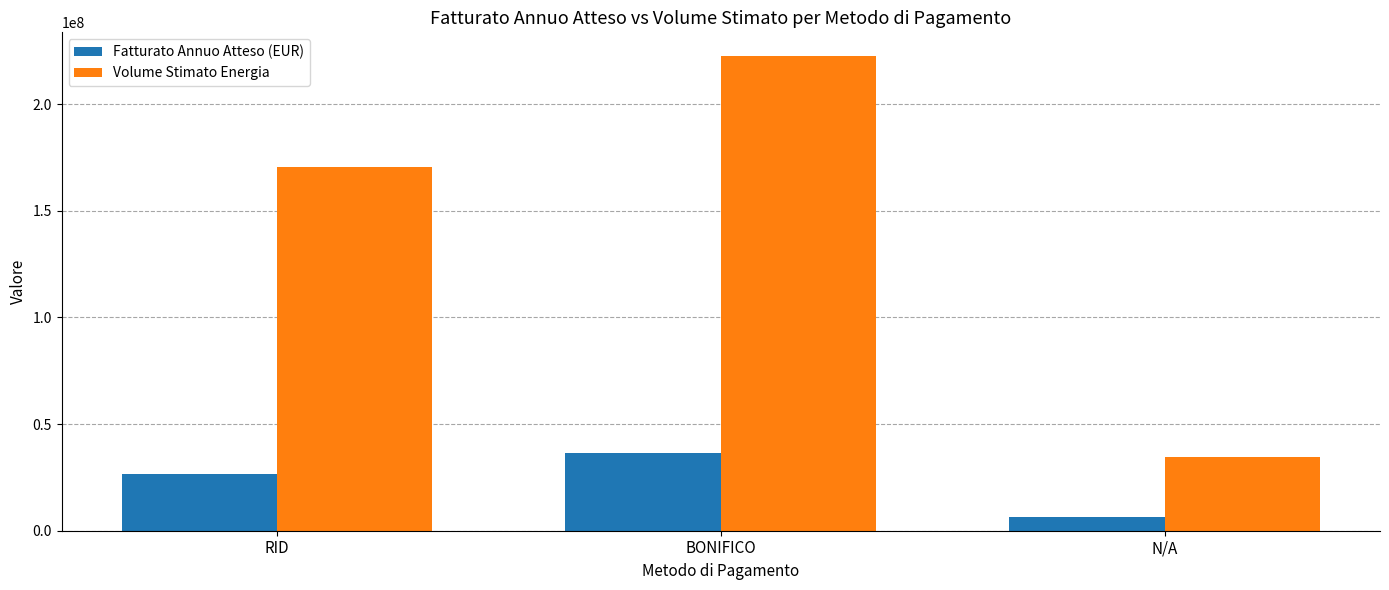

At which category is the sum across all series the highest?

BONIFICO